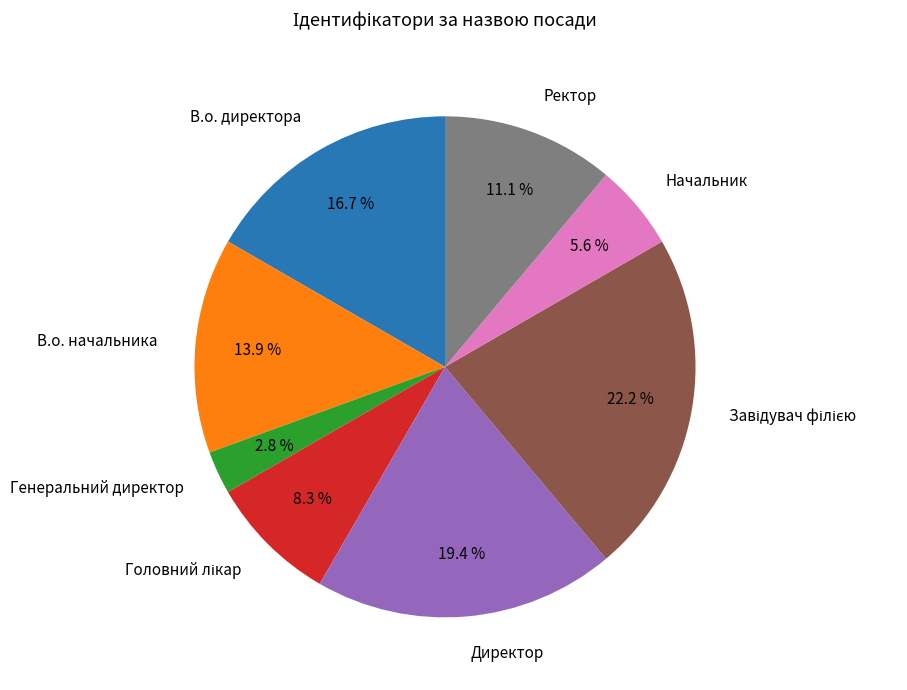

Is there a majority slice in this chart?

No